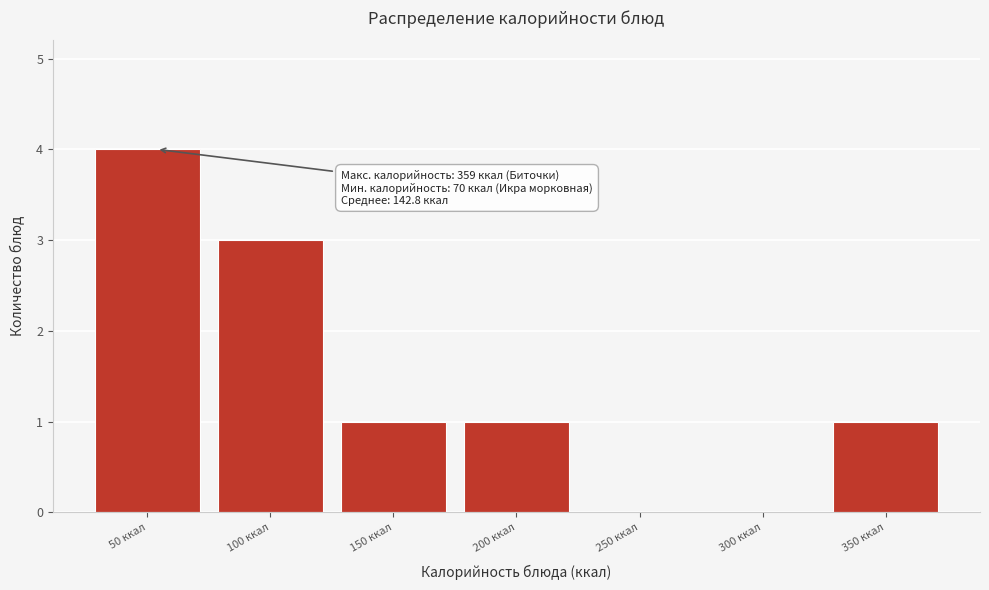

Reading left to right, list all the values displayed in this chart.

50 ккал=4	100 ккал=3	150 ккал=1	200 ккал=1	250 ккал=0	300 ккал=0	350 ккал=1